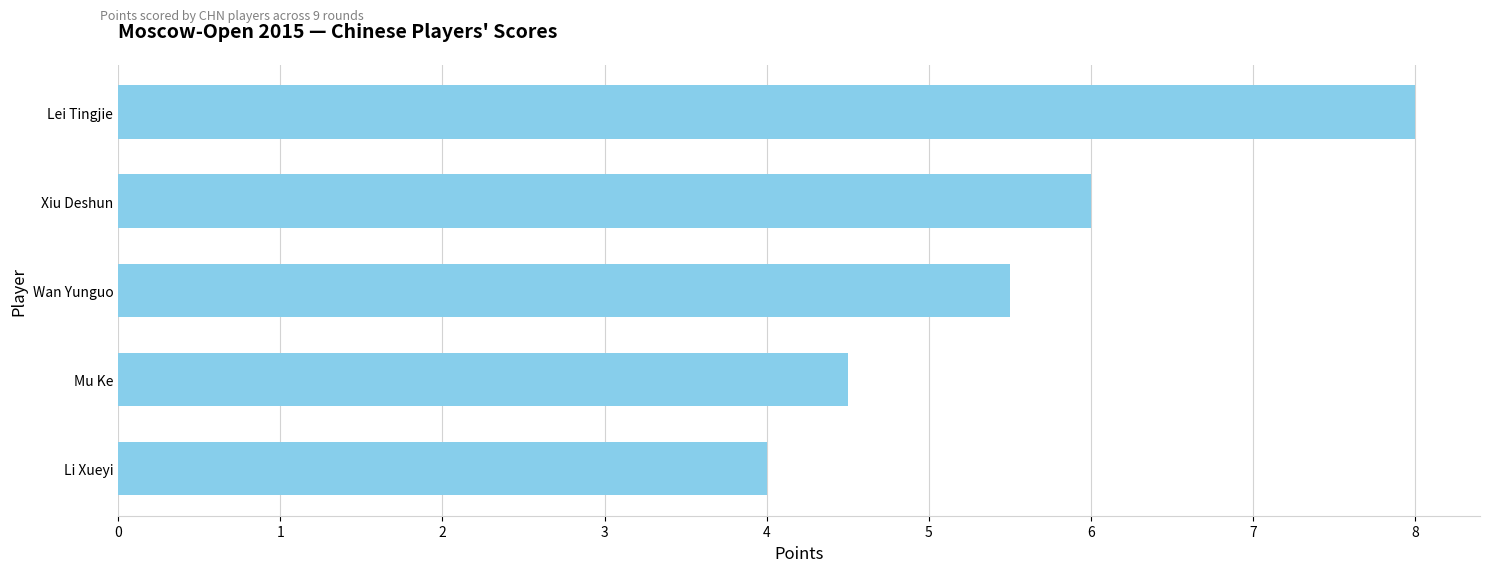

At which category does the chart reach its peak across all series?

Lei Tingjie